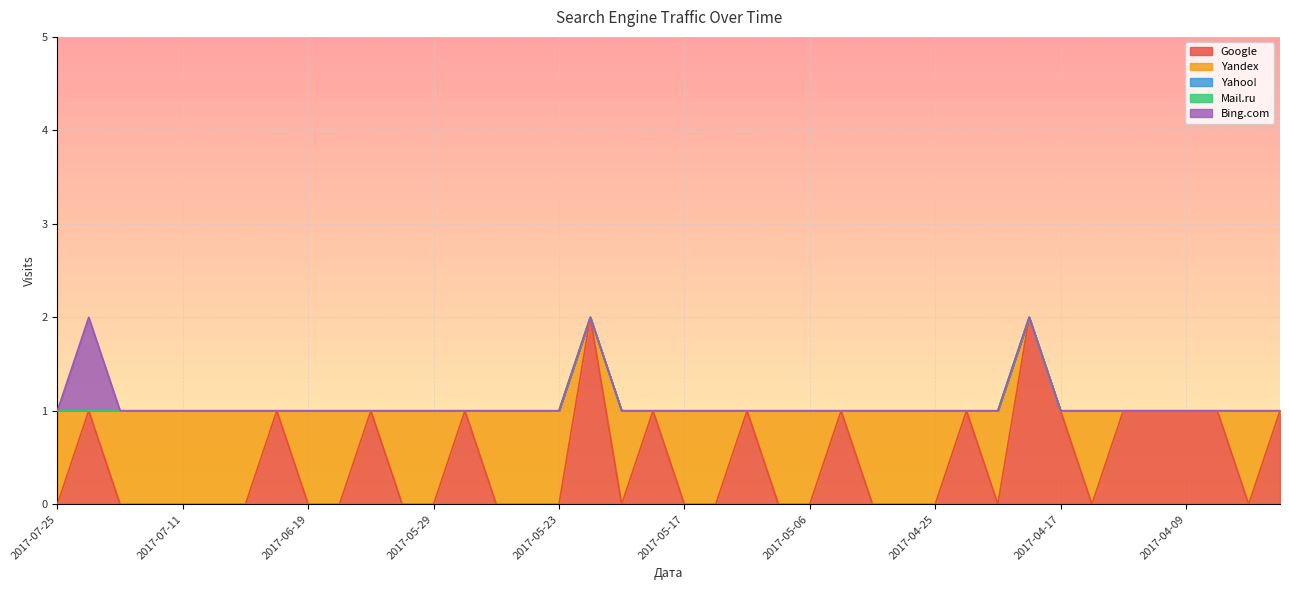

True or false: Yahoo! and Mail.ru cross at least once.

False